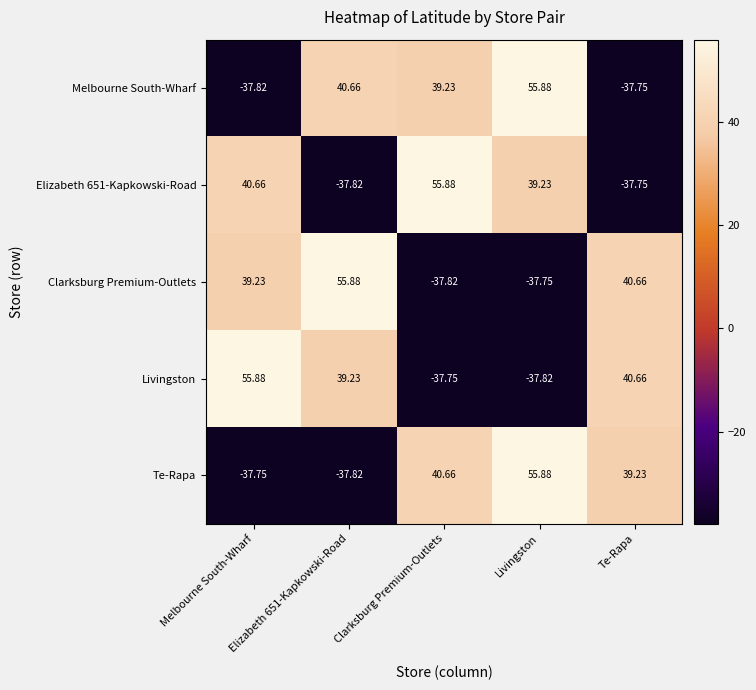

Where is Clarksburg Premium-Outlets nearest to the value 9?

Melbourne South-Wharf